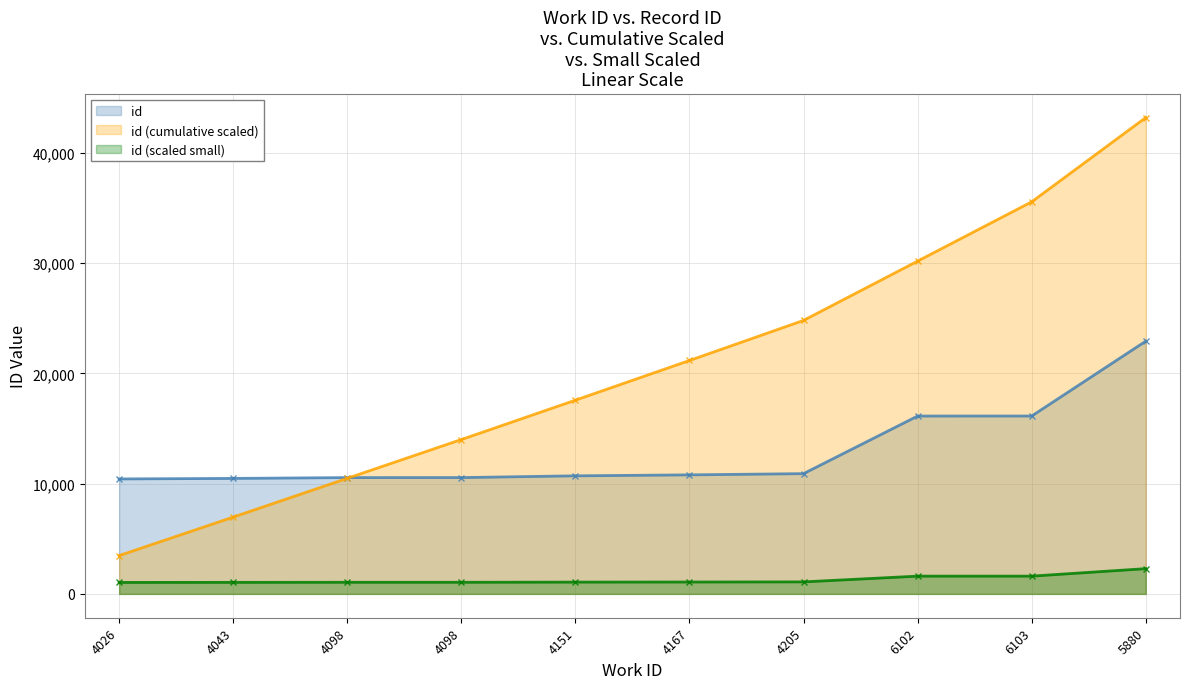

What is the sum of the values at 5880 and 4098?

33473